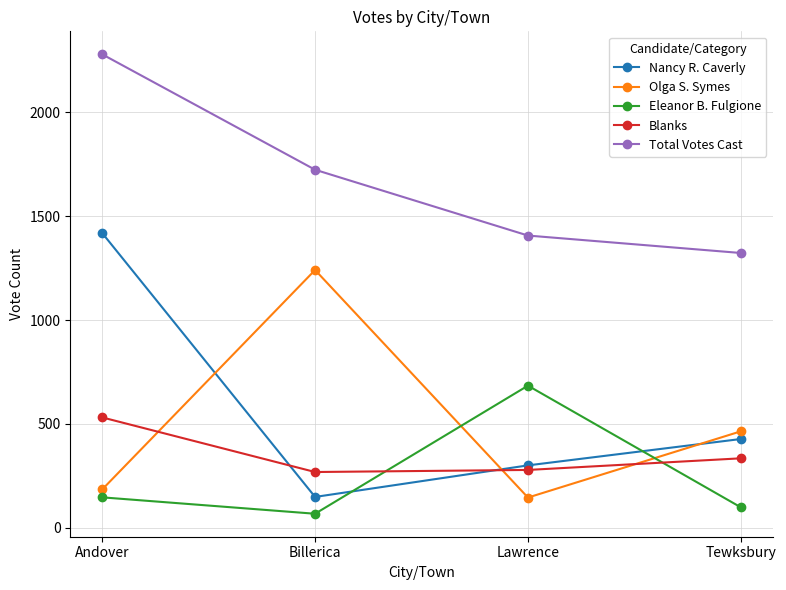

Count the number of categories in the chart.

4